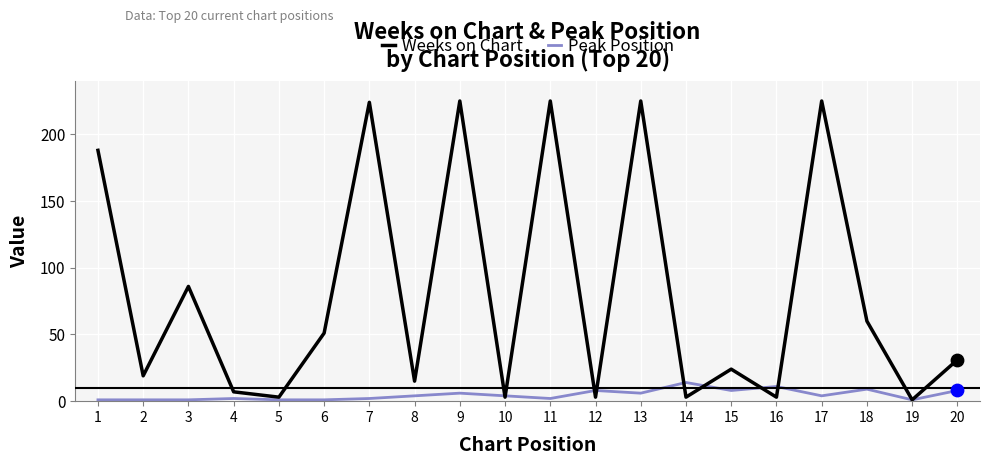

Is the value of Weeks on Chart at 13 greater than the value of Peak Position at 14?

Yes